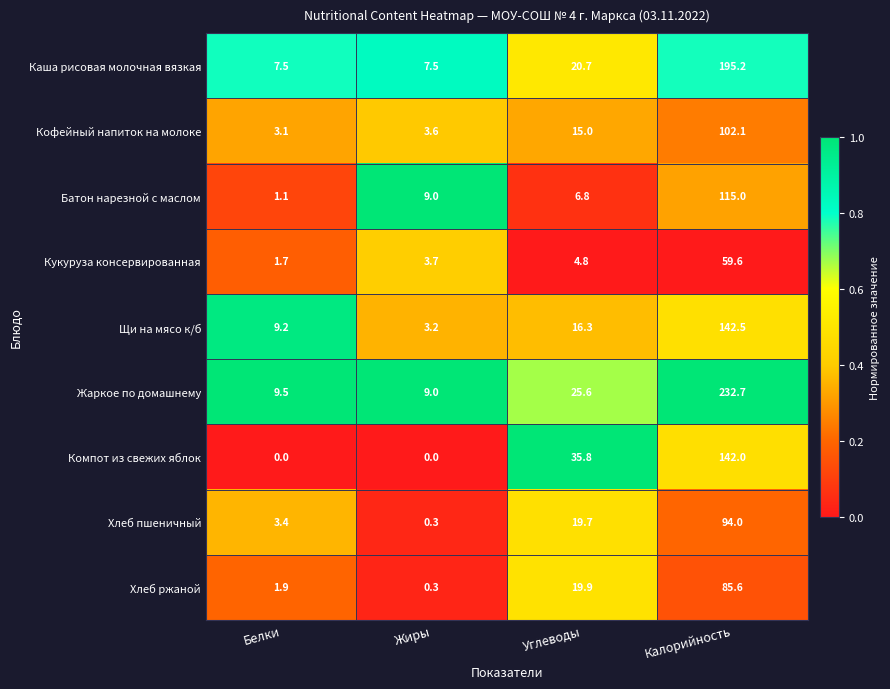

Which category has the highest value in the Кофейный напиток на молоке series?

Калорийность